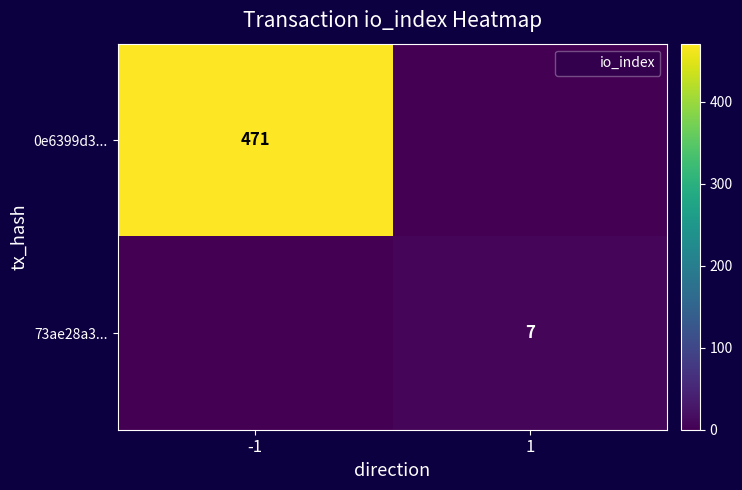

How many distinct data groups are displayed?

2